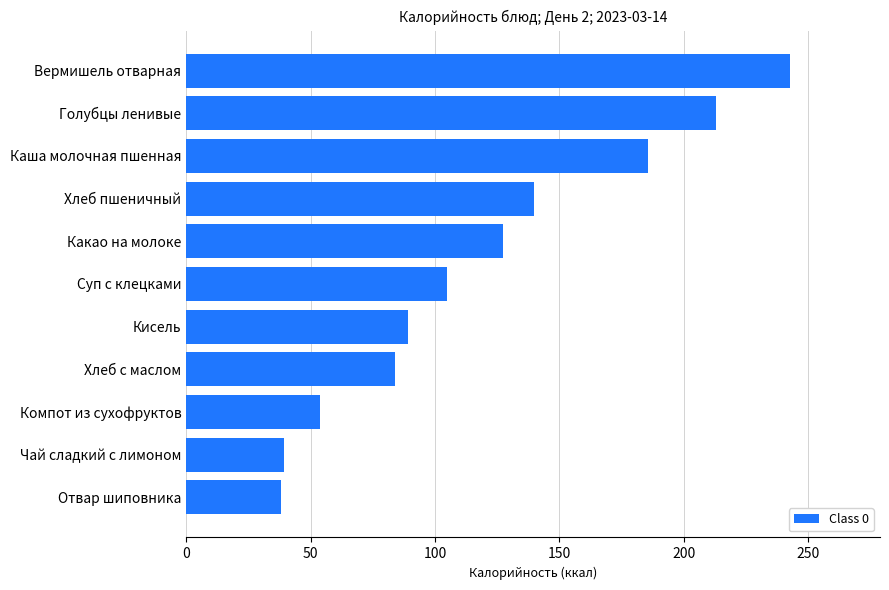

Count the number of data series in this chart.

1